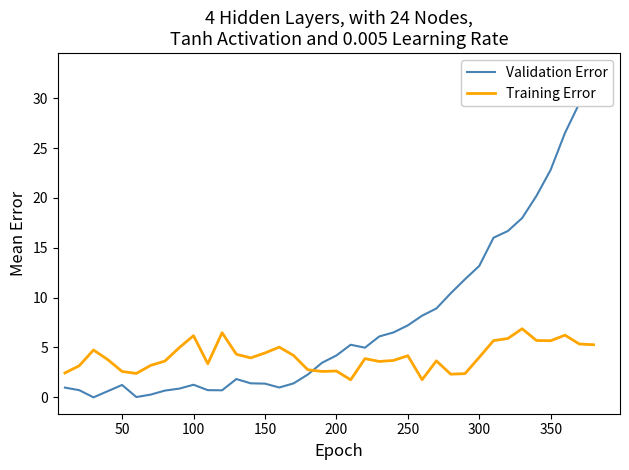

What is the difference between the maximum and second lowest values in the Validation Error series?

32.9